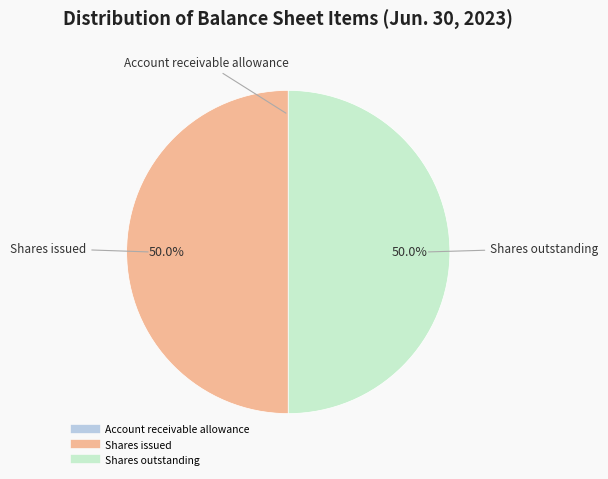

What portion of the pie excludes Shares issued?

50.0%